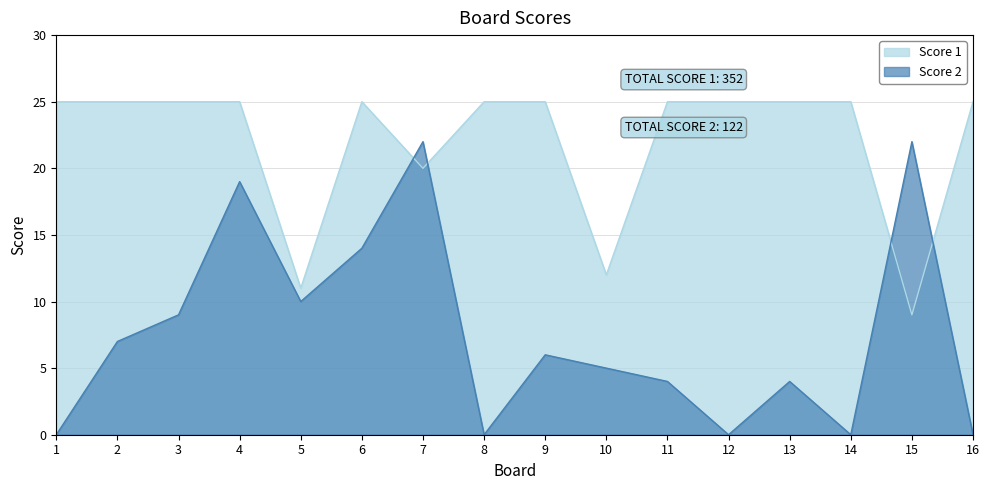

How many data points in Score 1 are less than 25?

4